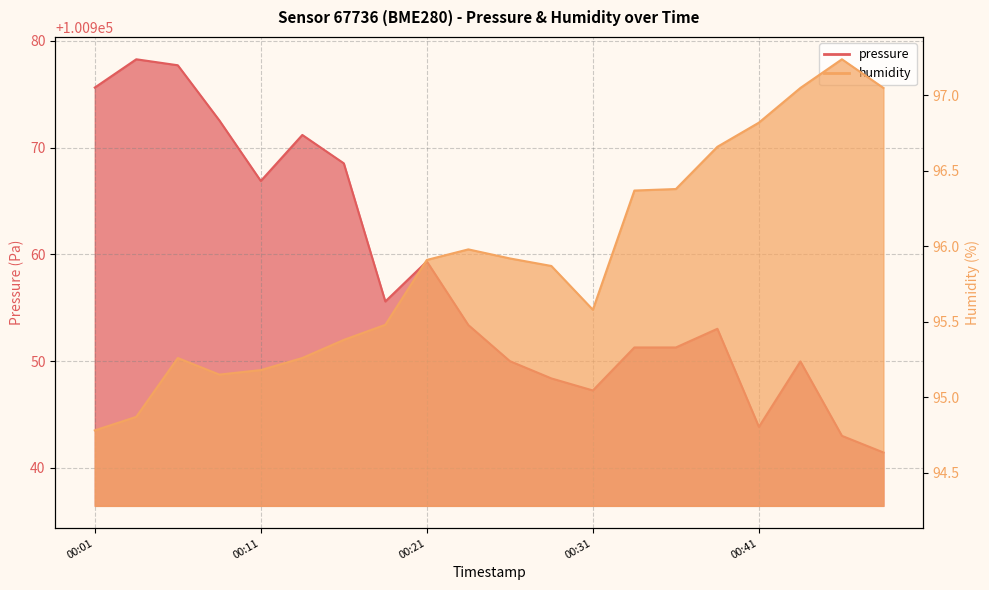

What is the label of the 17th point from the right?

2023-01-30T00:09:13